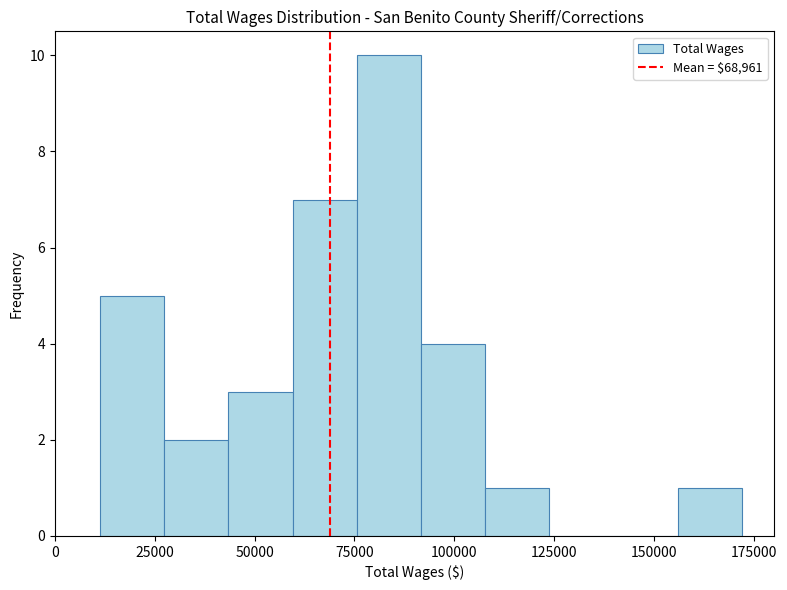

Around what value on the x-axis is the tallest bar? Give the approximate position of its centre, as read against the axis.

85000